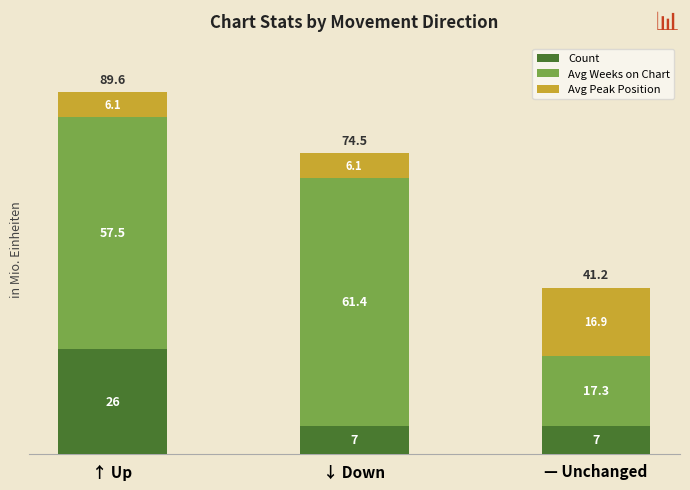

Reading left to right, what are the values for Count?

↑ Up=26.0	↓ Down=7.0	— Unchanged=7.0